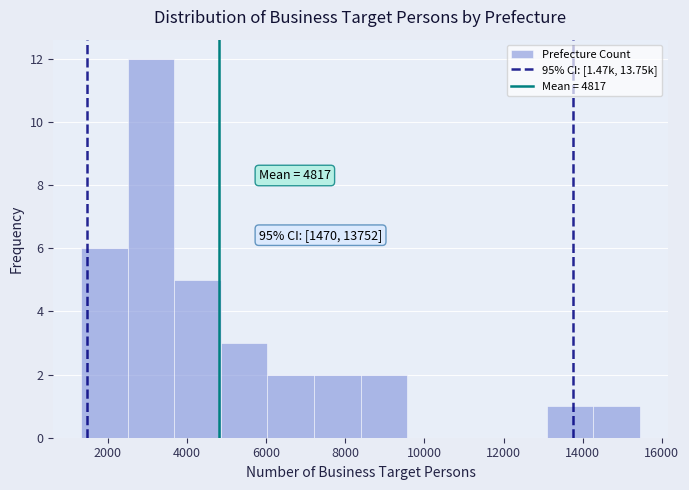

Which range on the x-axis has the tallest bar?

2600 to 3600